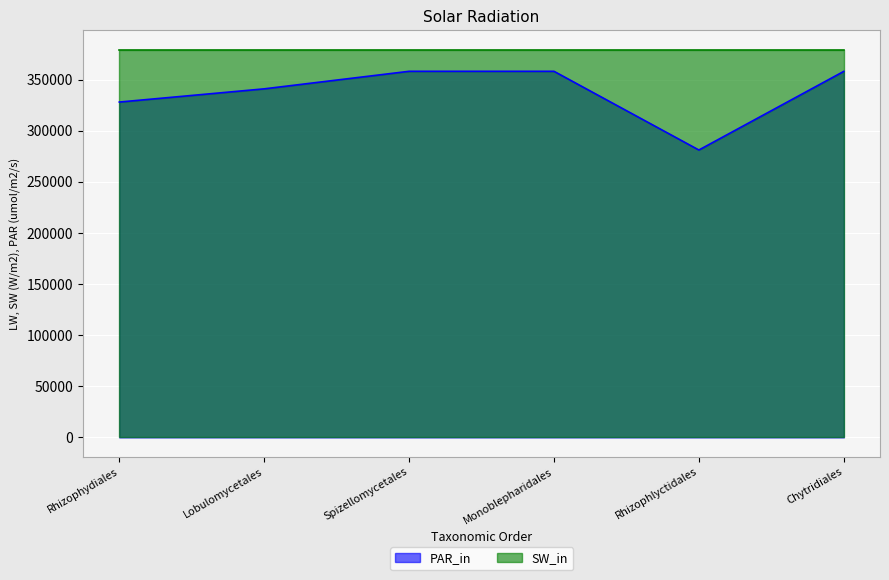

Where is the data nearest to the value 319679?

Rhizophydiales